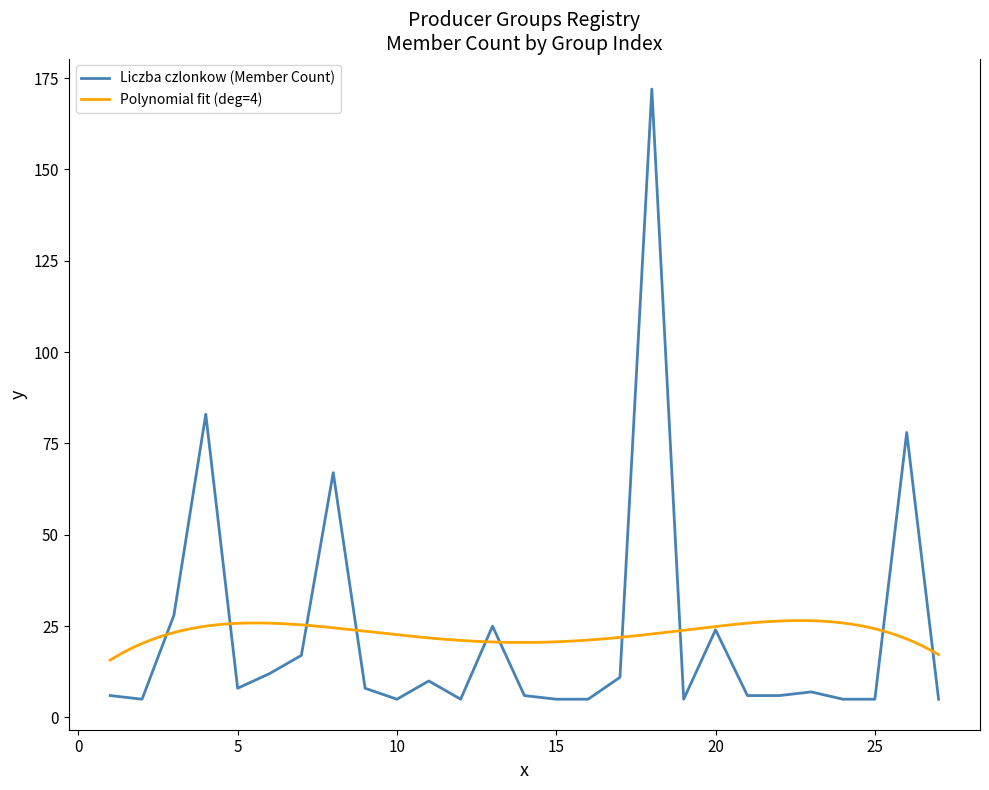

How many data points are above 7?

13